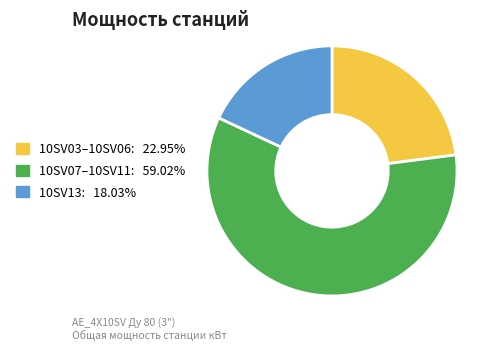

Is there any slice that represents more than half of the pie?

Yes